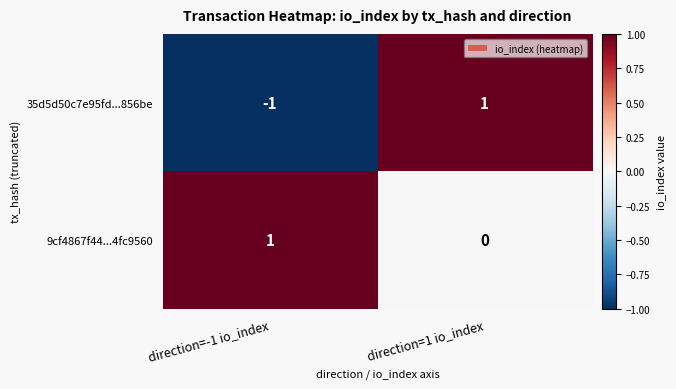

Is it true that 35d5d50c7e95fd...856be equals 1 at direction=1 io_index?

True